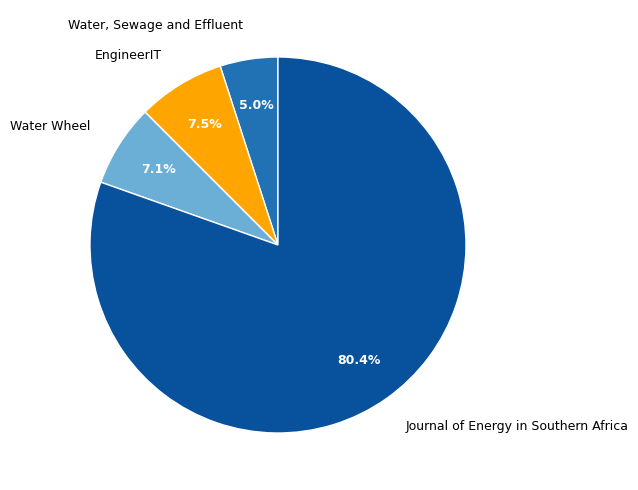

Which category has the biggest portion of the pie?

Journal of Energy in Southern Africa